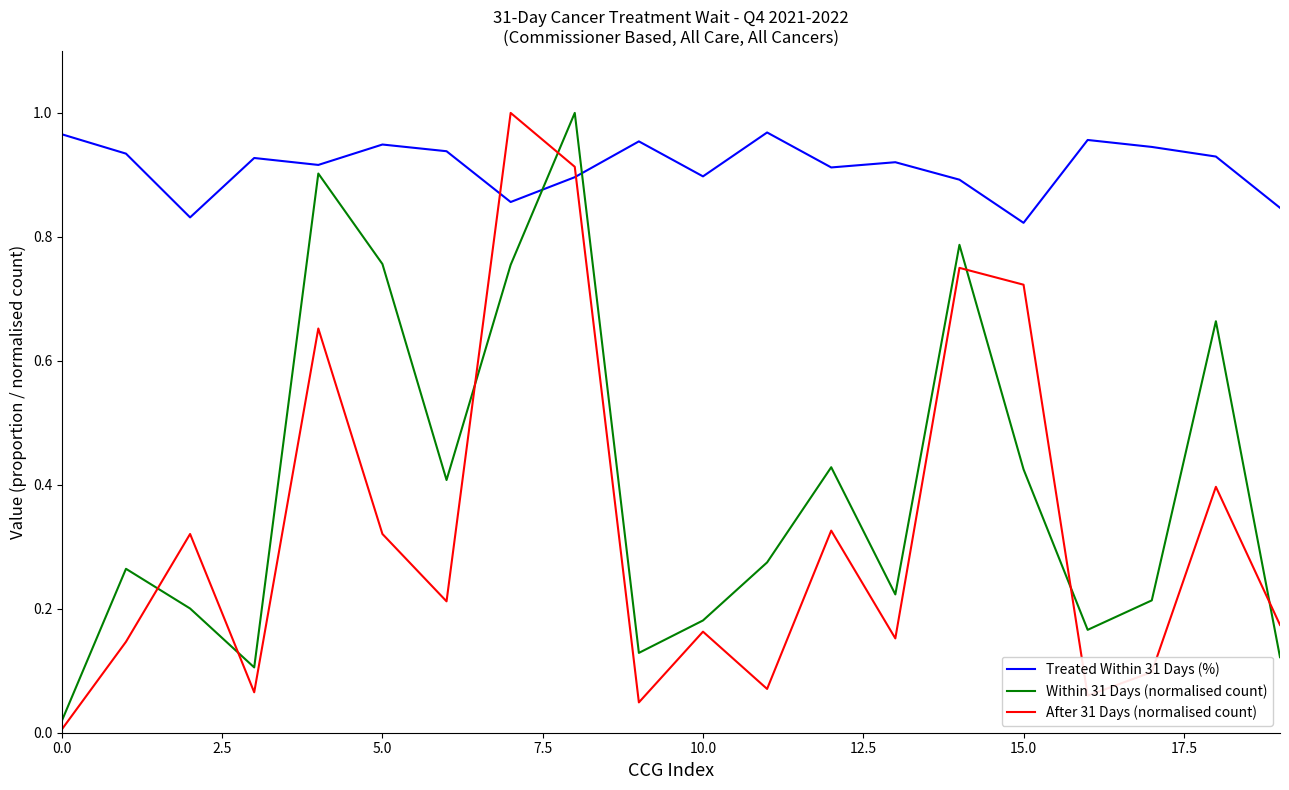

True or false: Treated Within 31 Days (%) and After 31 Days (normalised count) cross at least once.

True